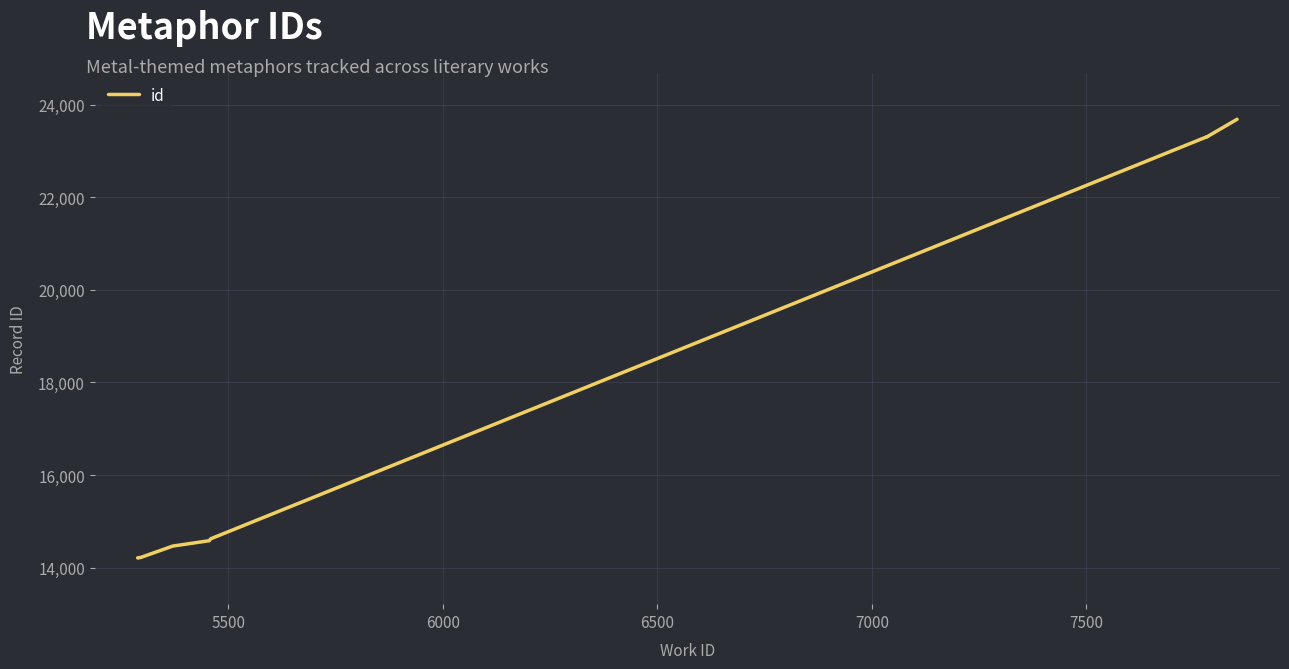

What is the sum of all values?

179918